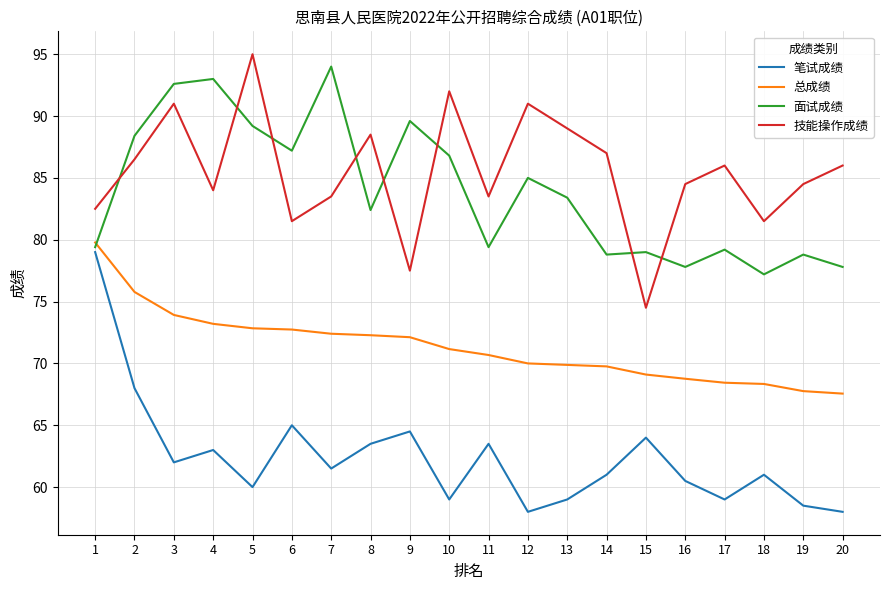

True or false: 笔试成绩 and 面试成绩 intersect in this chart.

False